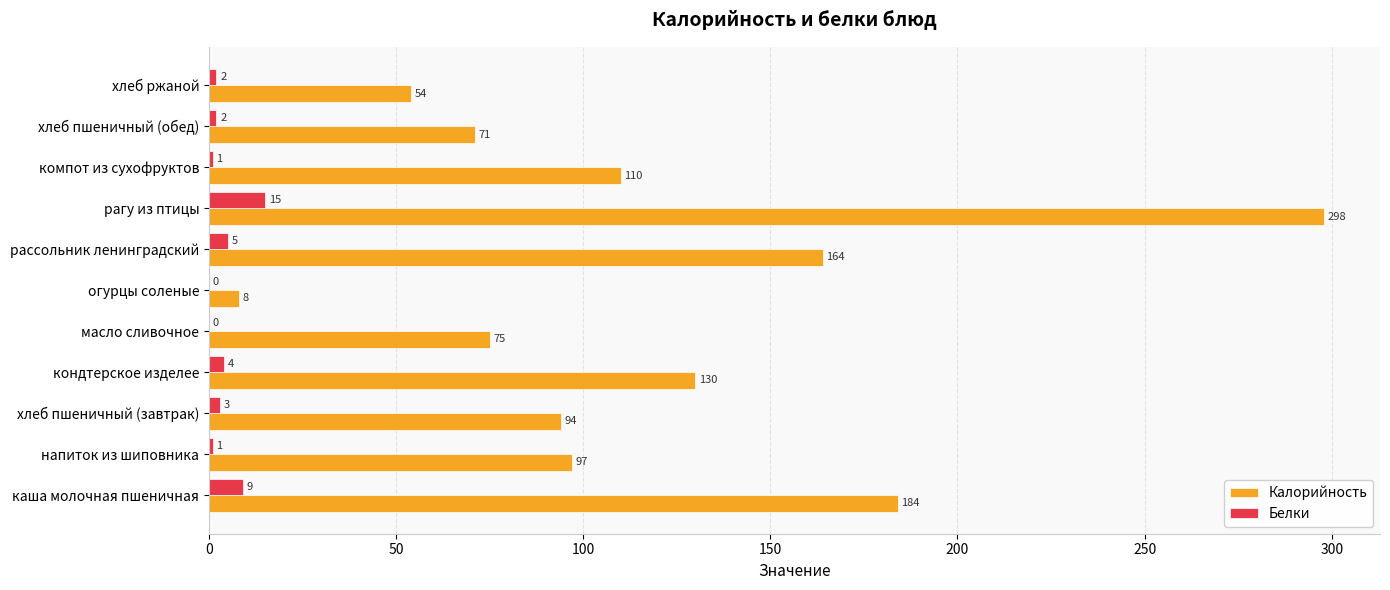

The value of Калорийность at хлеб ржаной is 54. True or false?

True